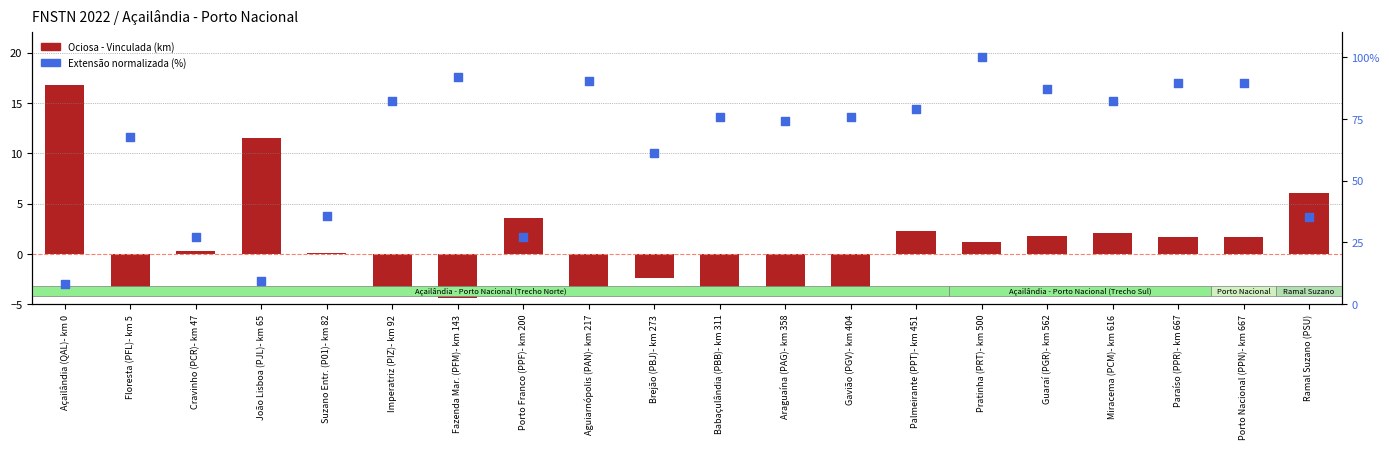

Which series reaches the maximum Y coordinate?

Extensão norm. (%)